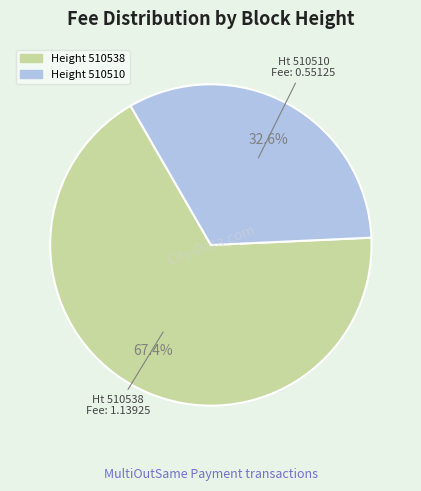

Does any single category account for the majority?

Yes